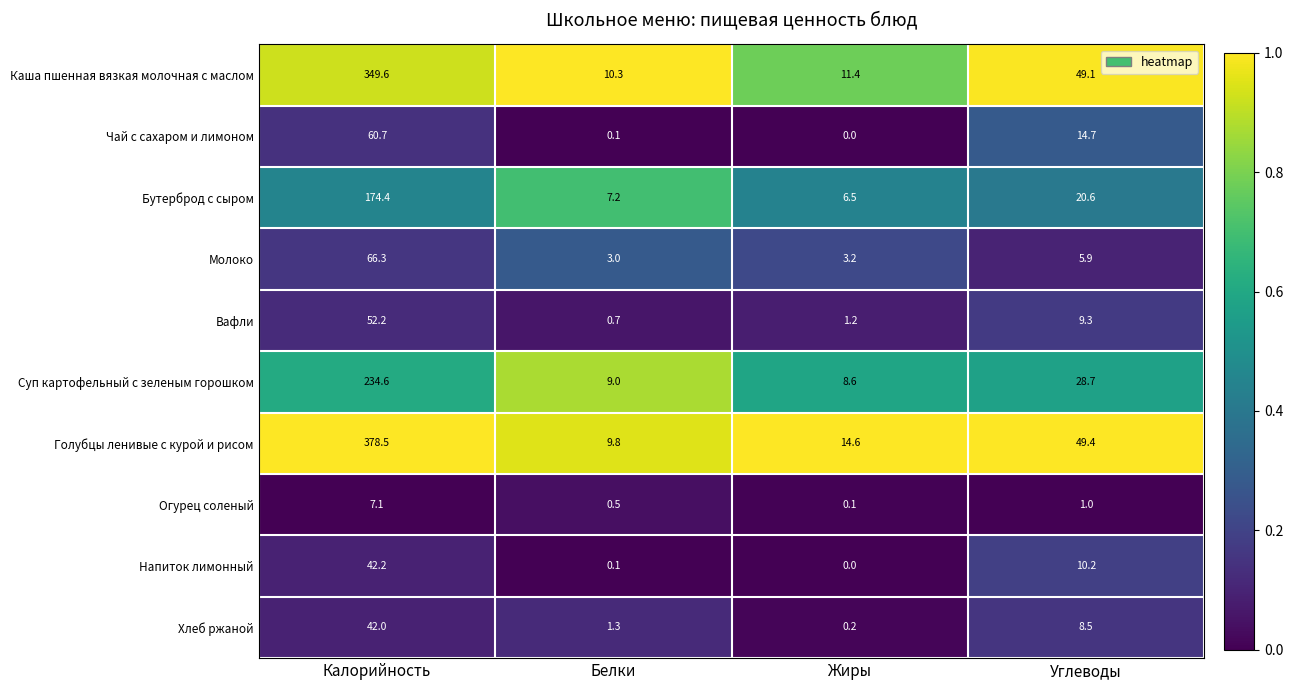

At which category is the sum across all series the highest?

Калорийность